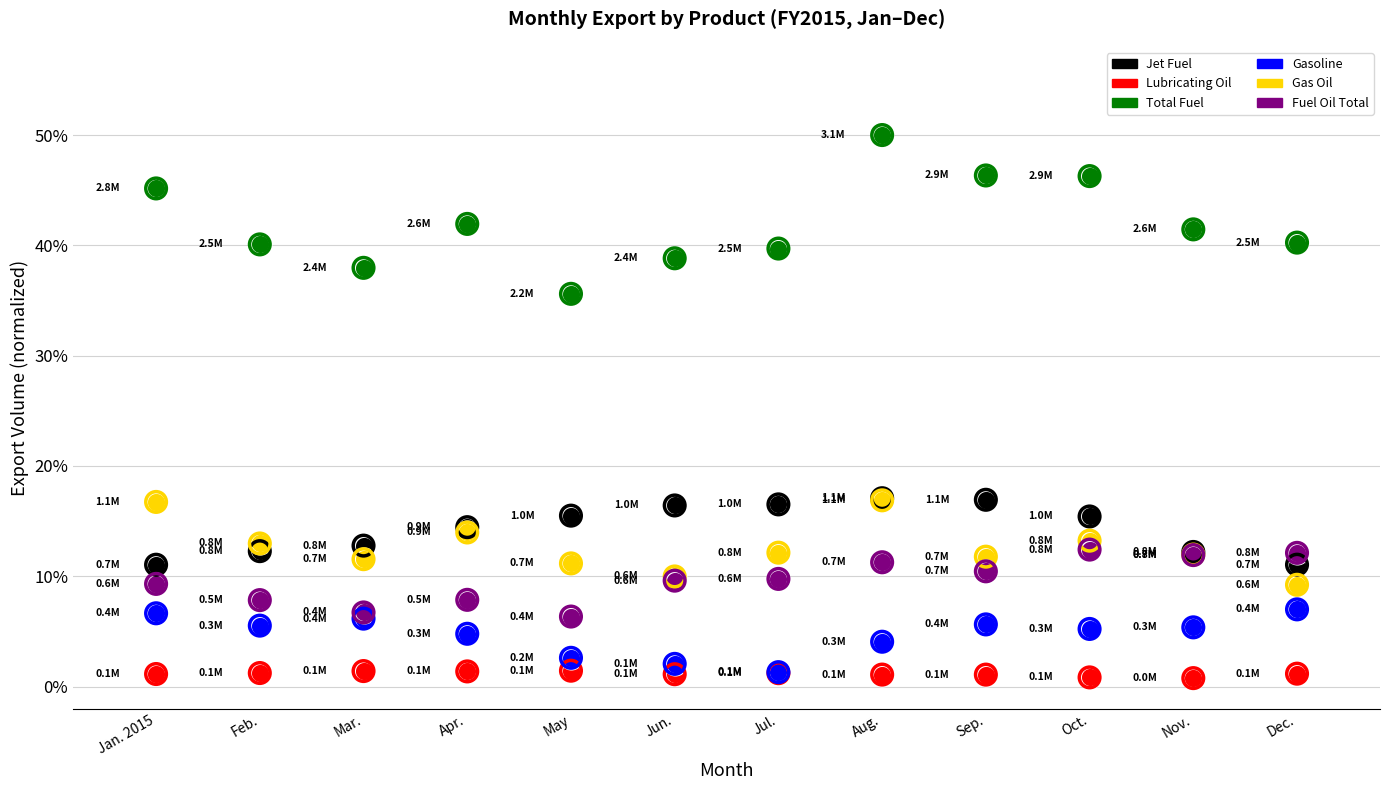

At how many categories does at least one series exceed 37?

11